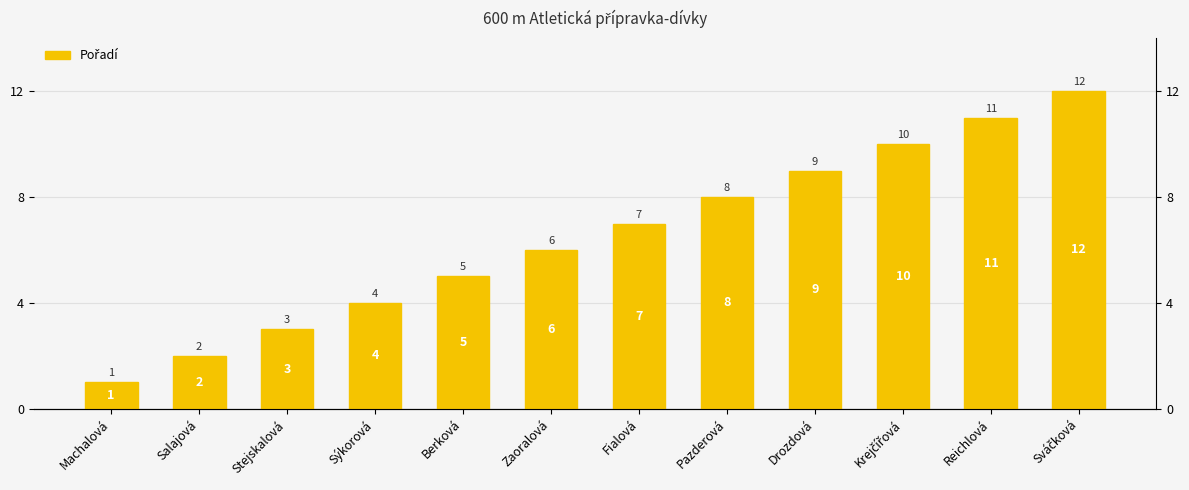

Rank the categories by value from lowest to highest.

Machalová, Salajová, Stejskalová, Sýkorová, Berková, Zaoralová, Fialová, Pazderová, Drozdová, Krejčířová, Reichlová, Sváčková